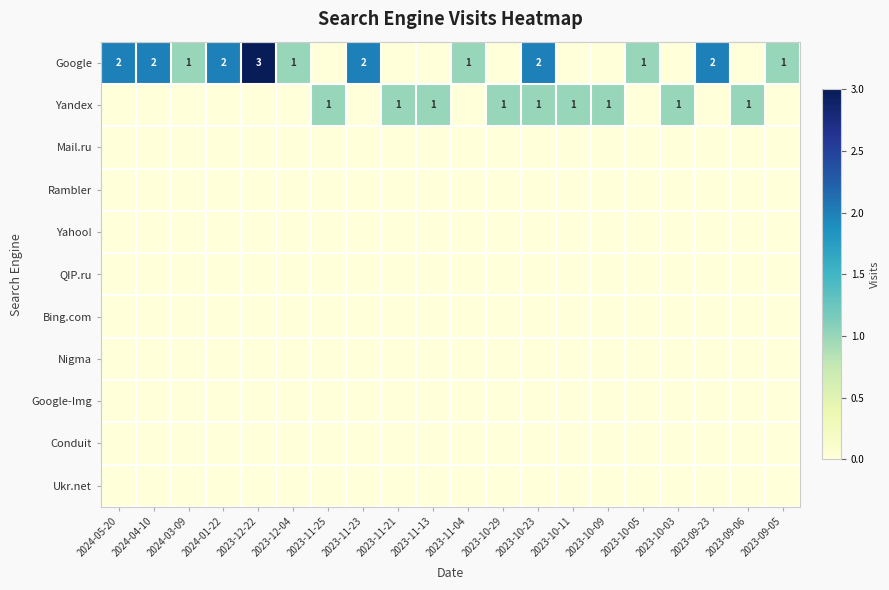

Is the value of Conduit at 2023-10-09 greater than the value of Google-Img at 2023-12-04?

No